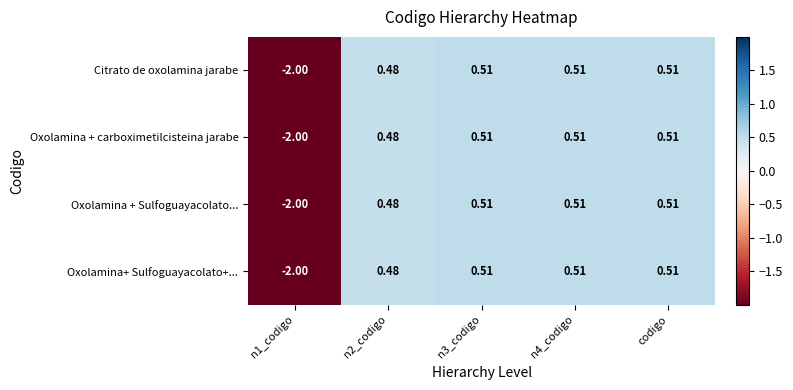

Is the value of Oxolamina + carboximetilcisteina jarabe at codigo greater than the value of Citrato de oxolamina jarabe at n2_codigo?

Yes